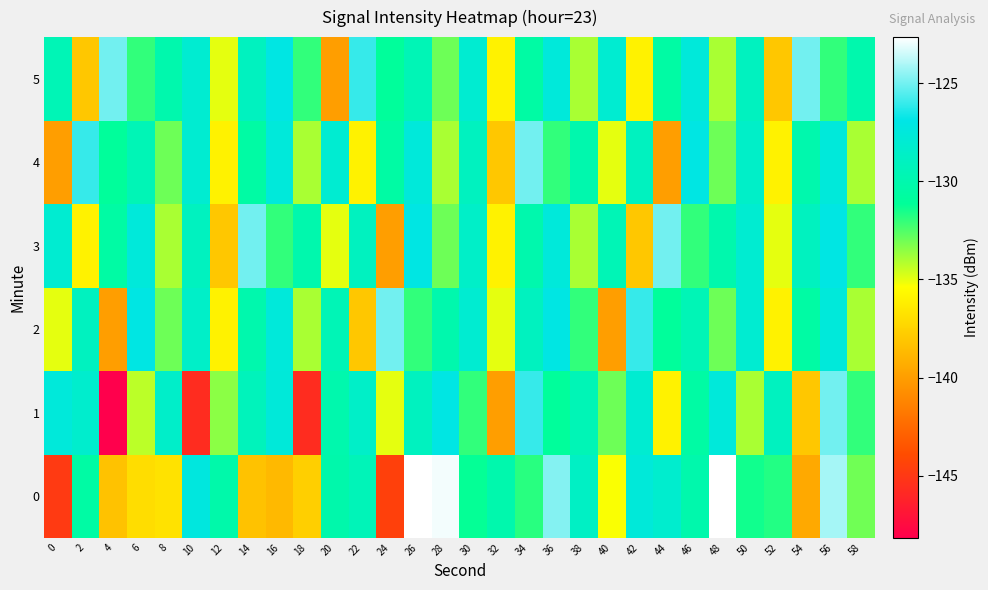

List the series in order of their peak value, highest first.

0, 1, 2, 3, 4, 5